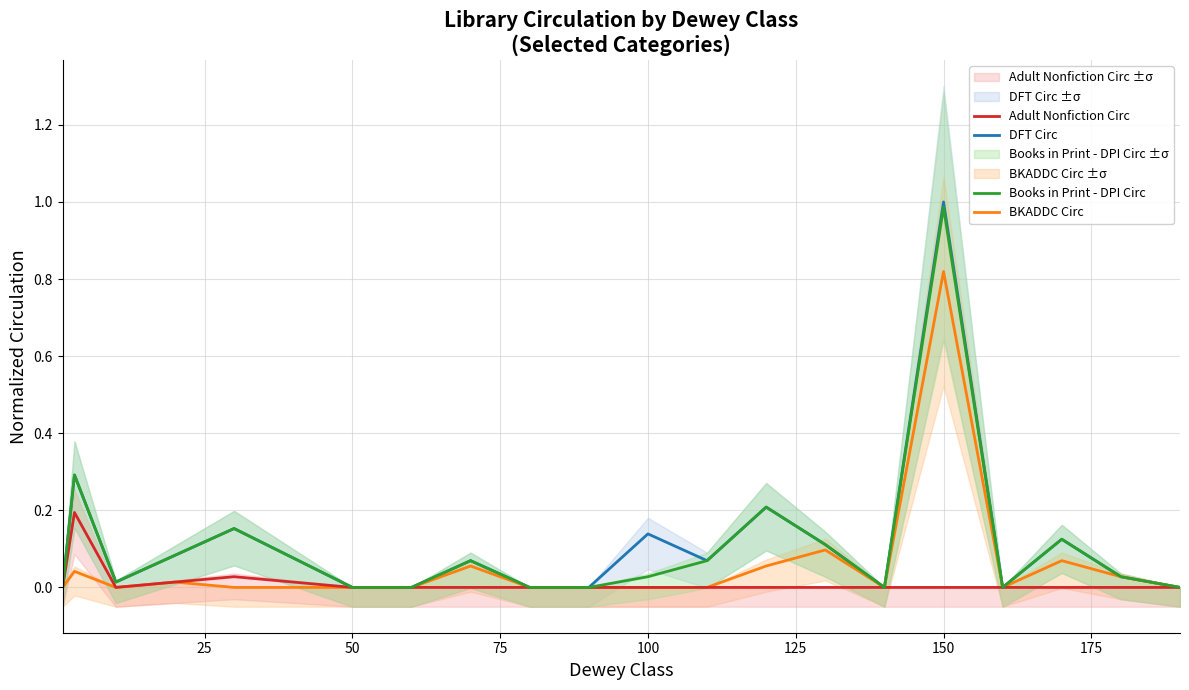

True or false: BKADDC Circ and Books in Print - DPI Circ intersect in this chart.

False